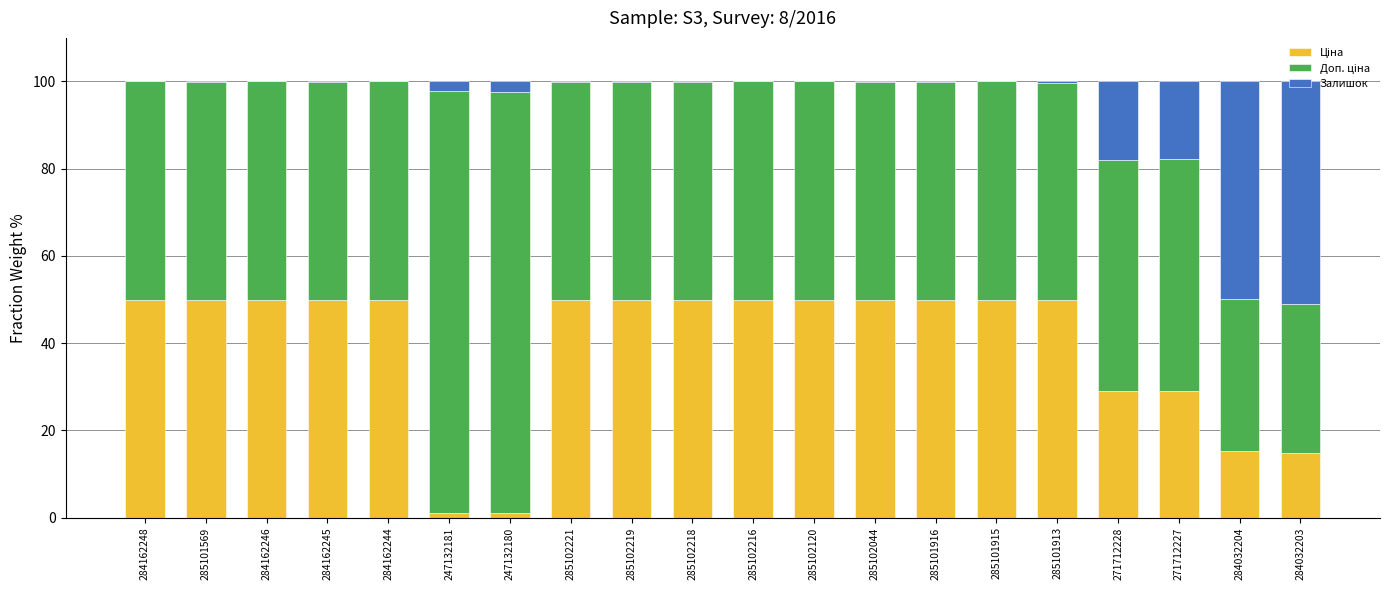

Between 271712228 and 284032204, which is larger?

271712228